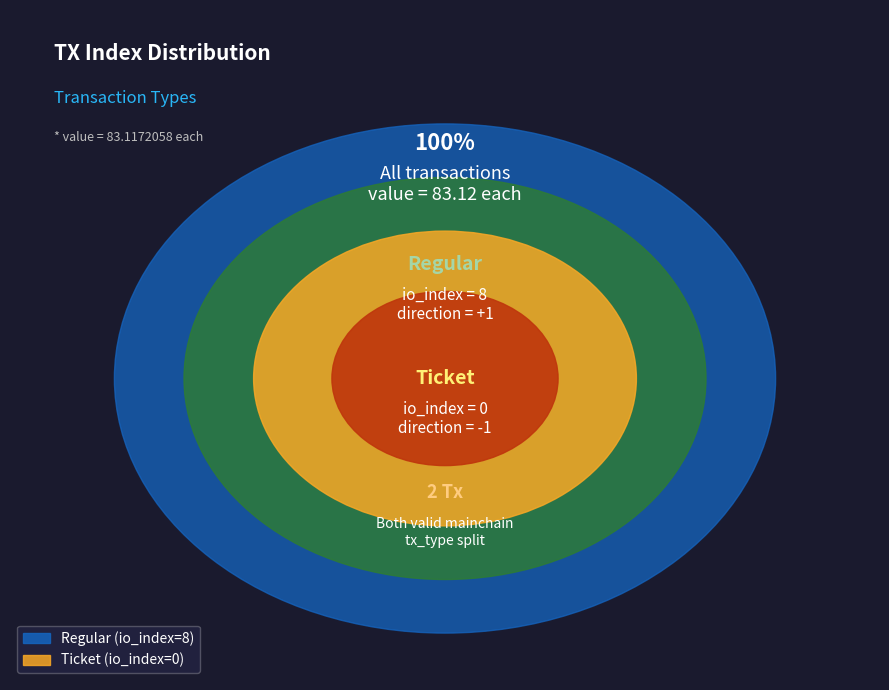

To the nearest percent, what portion does Regular (io_index=8) represent?

100%